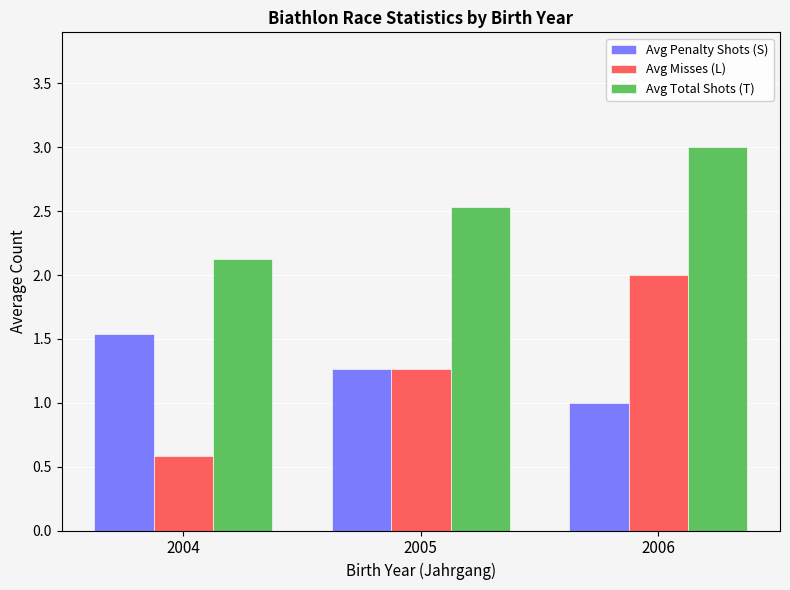

List the labels in order of Avg Total Shots (T) value, smallest first.

2004, 2005, 2006